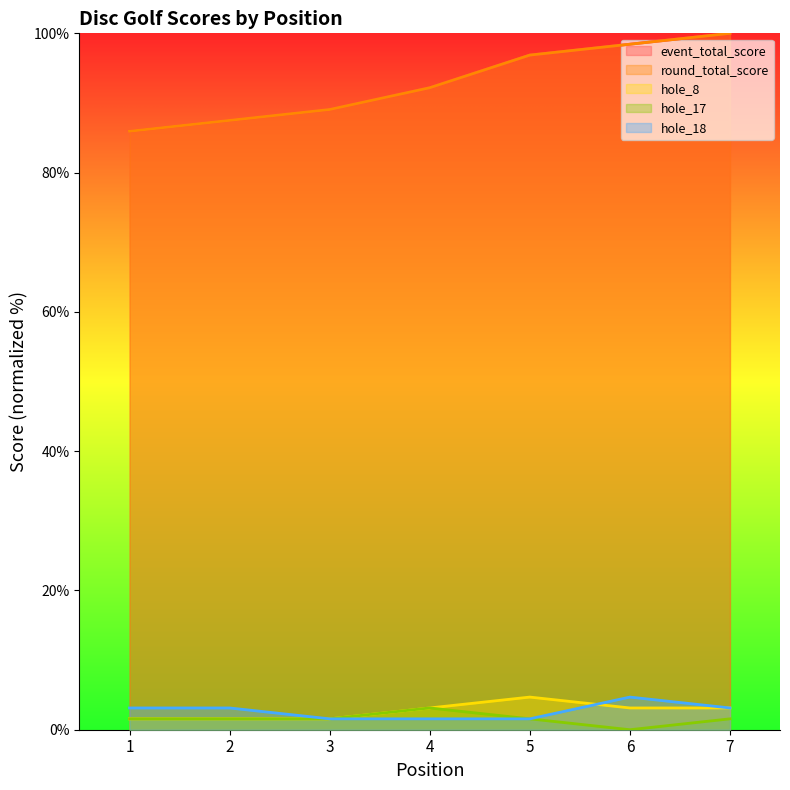

Between 2 and 5, which series saw the biggest shift?

event_total_score